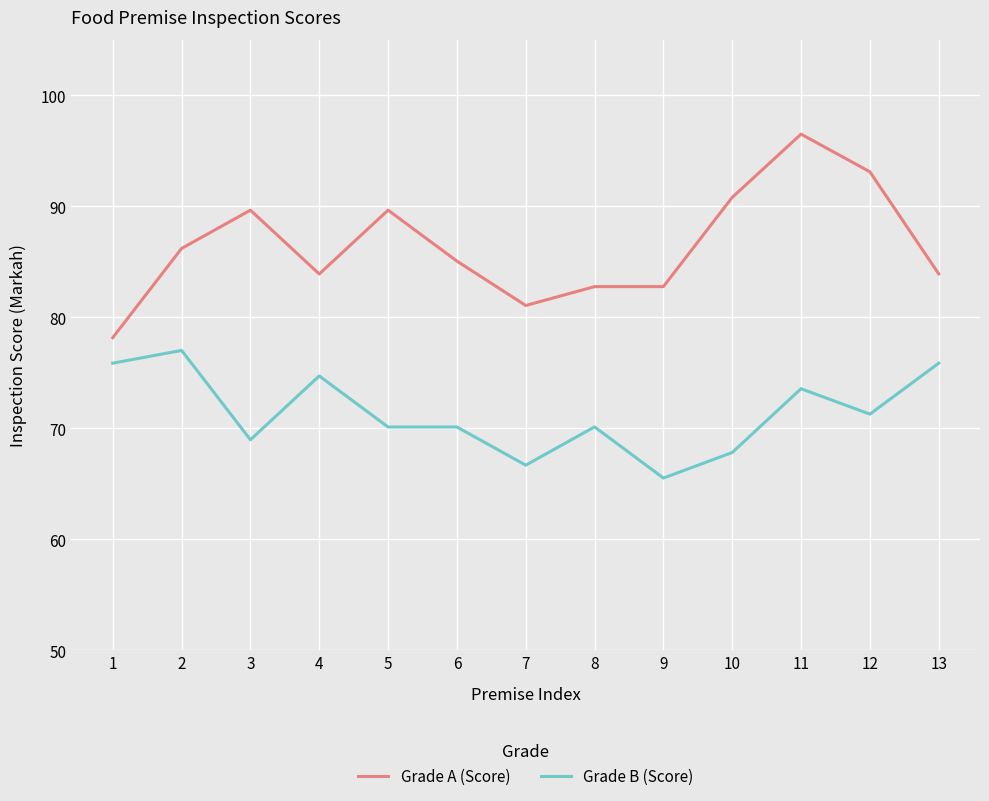

The Grade A (Score) series shows 78.2 at 1. True or false?

True